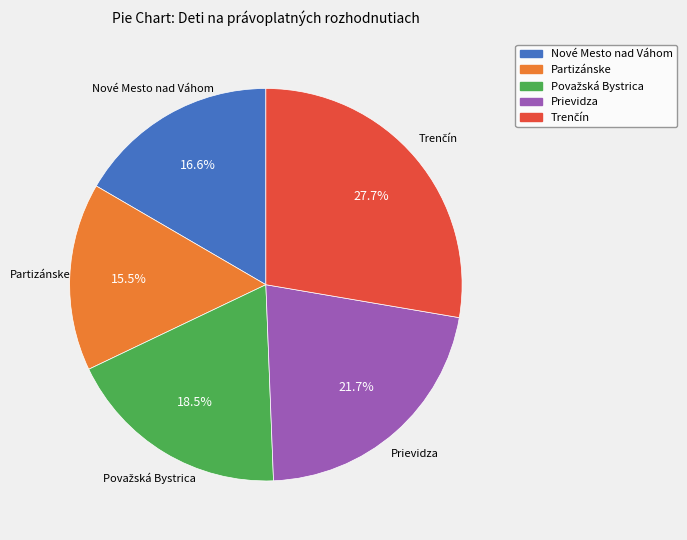

Is there a majority slice in this chart?

No